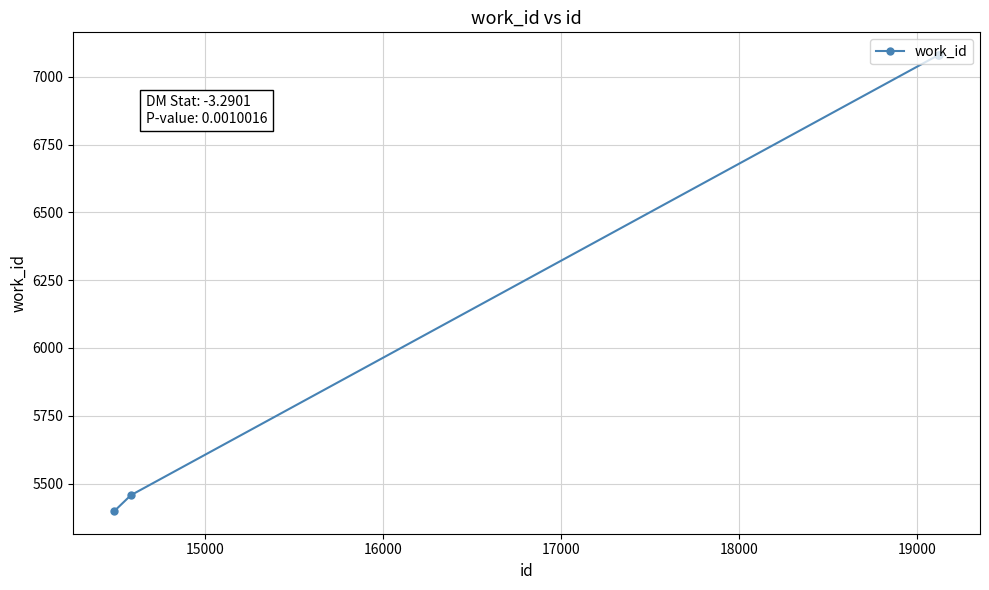

What is the minimum value shown in the chart?

5399